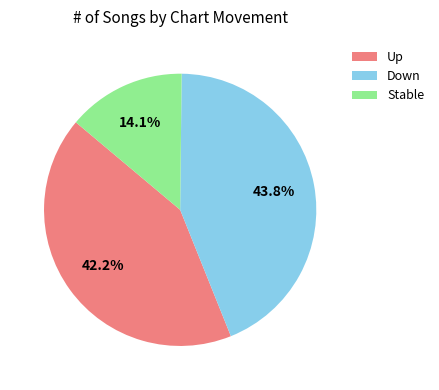

What is the largest slice in the pie chart?

Down